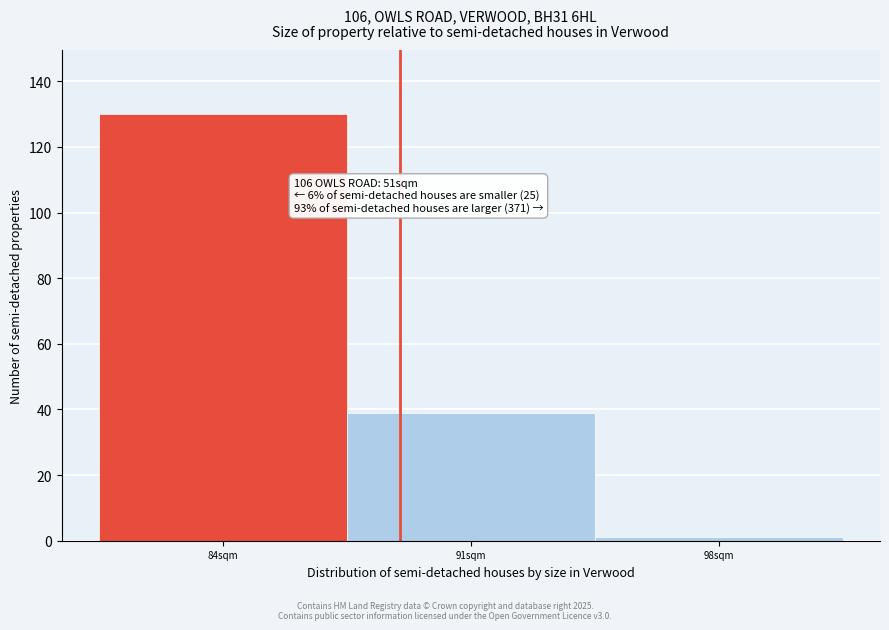

Reading left to right, extract all data points from this chart.

130	39	1